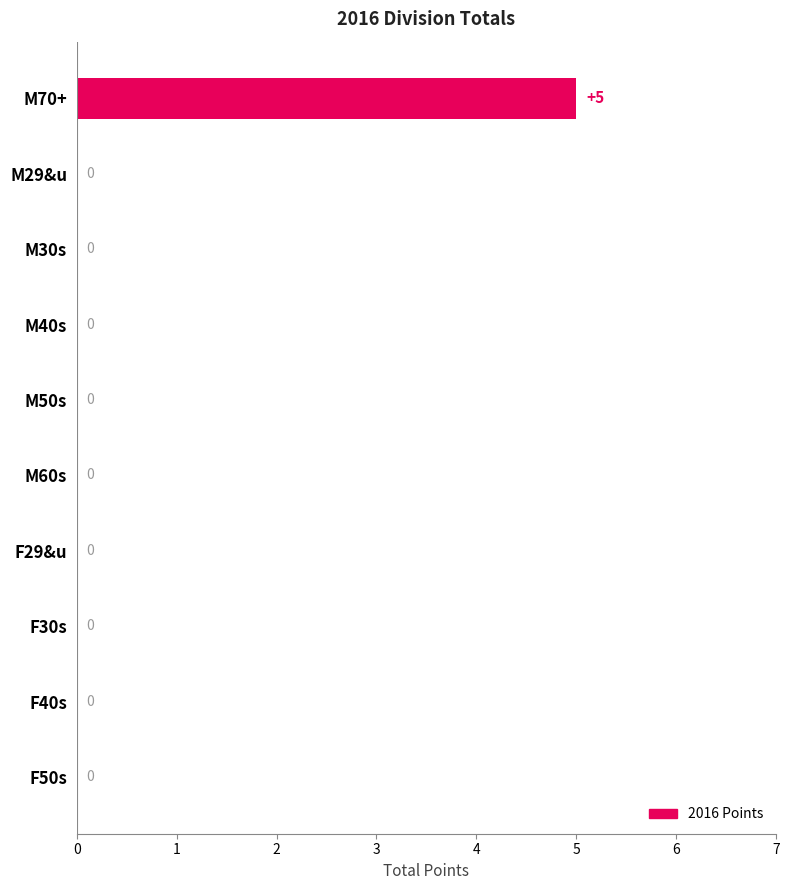

Reading bottom to top, list all the values displayed in this chart.

F50s=0	F40s=0	F30s=0	F29&u=0	M60s=0	M50s=0	M40s=0	M30s=0	M29&u=0	M70+=5